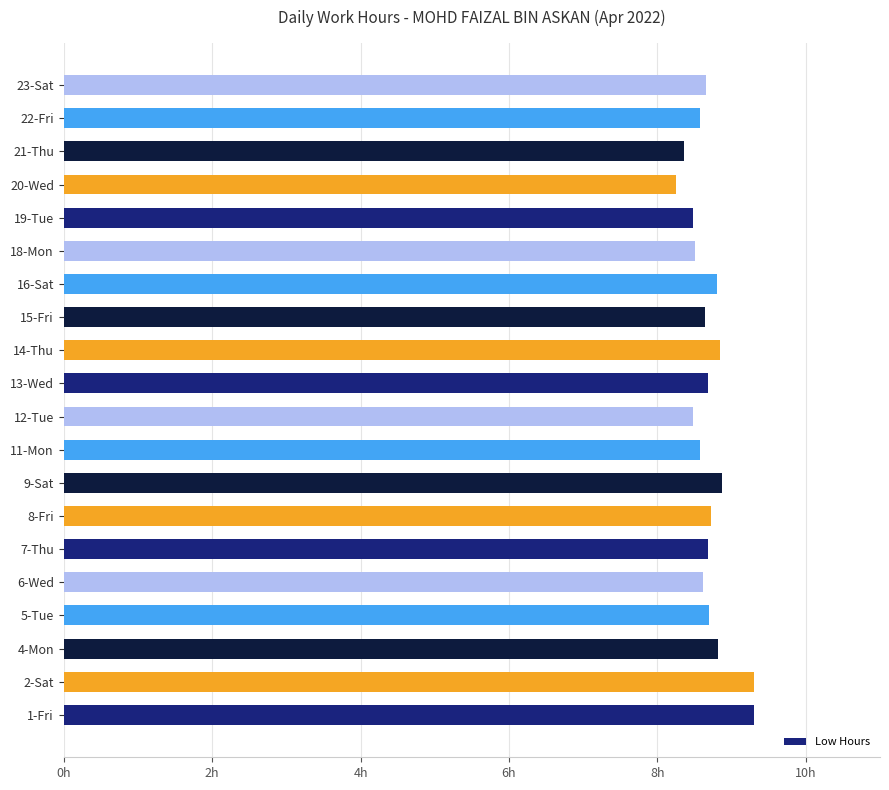

Does the chart contain any negative values?

No